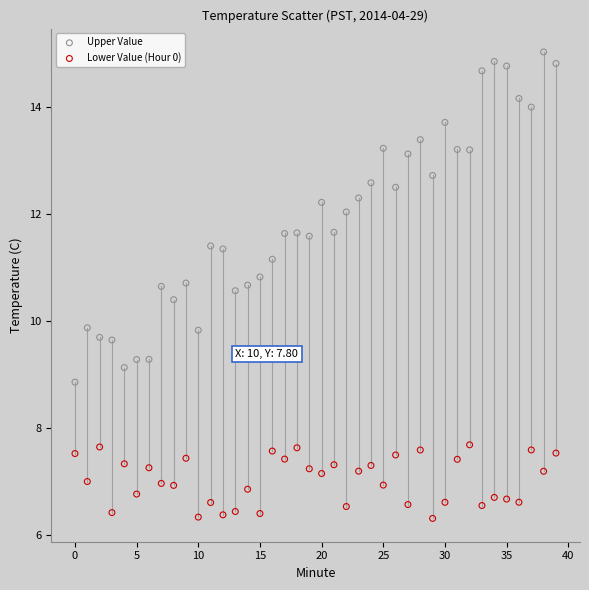

Which series has the widest spread of Y values?

Upper Value